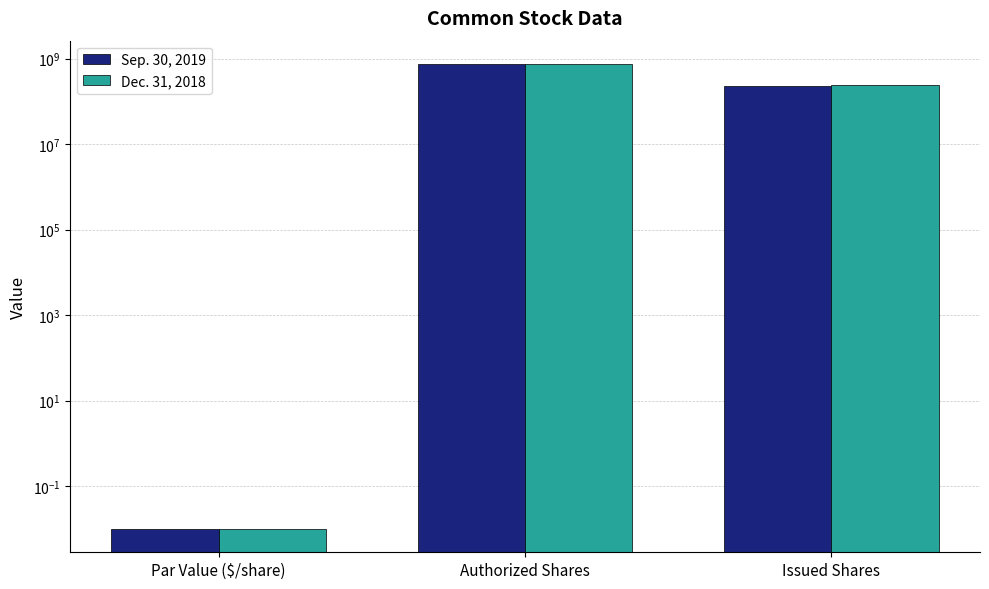

What is the value of the Sep. 30, 2019 bar at the 2nd from the left?

750000000.0